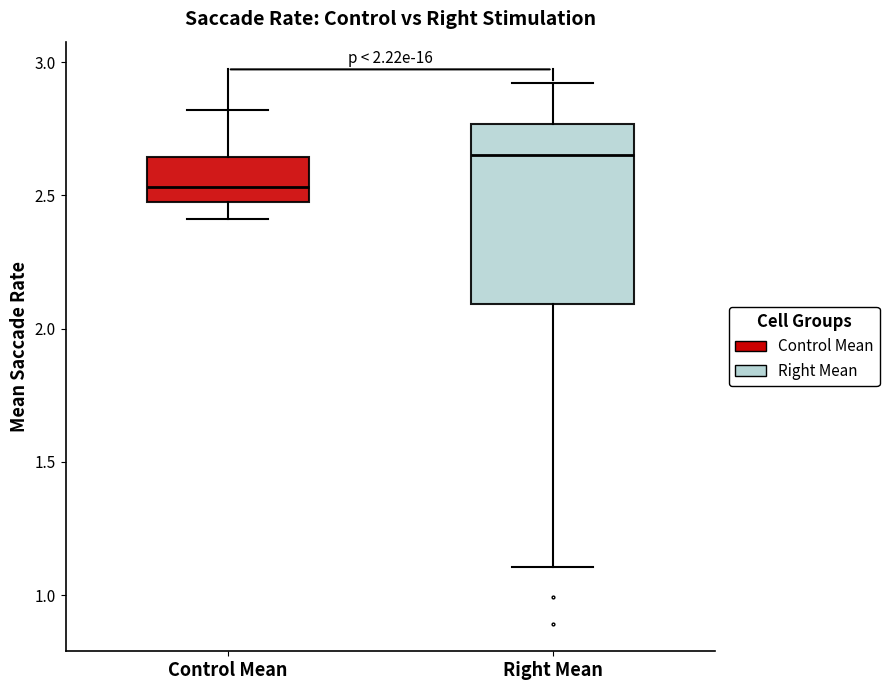

Which box is the tallest, from its lower edge to its upper edge?

Right Mean